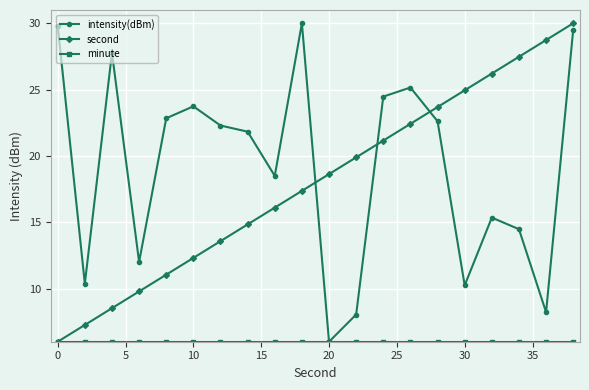

True or false: second has more than 2 interior local peaks.

False